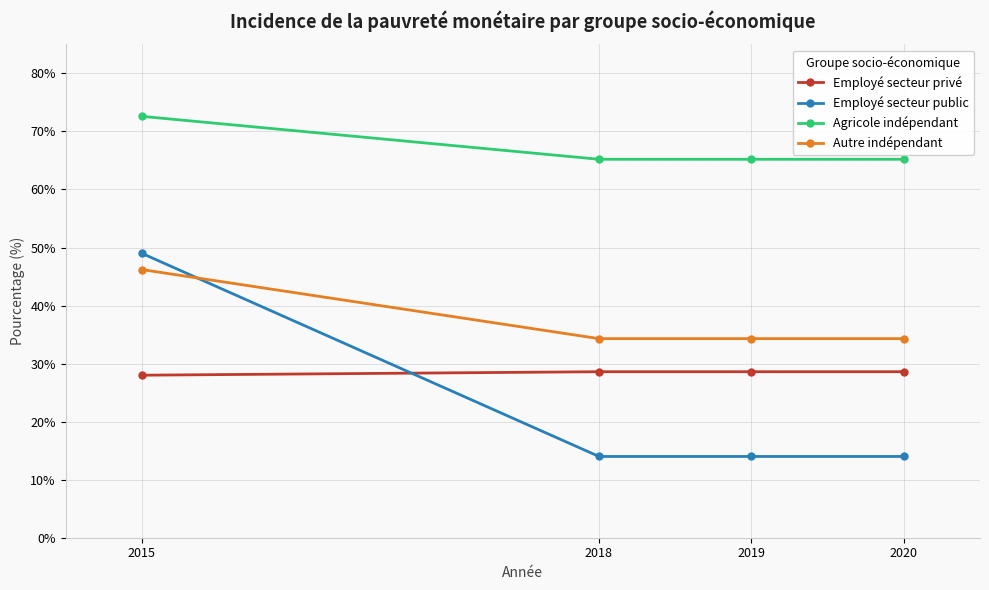

Reading left to right, what are all the values shown in this chart?

Employé secteur privé: 2015=28.0	2018=28.6	2019=28.6	2020=28.6
Employé secteur public: 2015=49.0	2018=14.0	2019=14.0	2020=14.0
Agricole indépendant: 2015=72.6	2018=65.2	2019=65.2	2020=65.2
Autre indépendant: 2015=46.2	2018=34.3	2019=34.3	2020=34.3